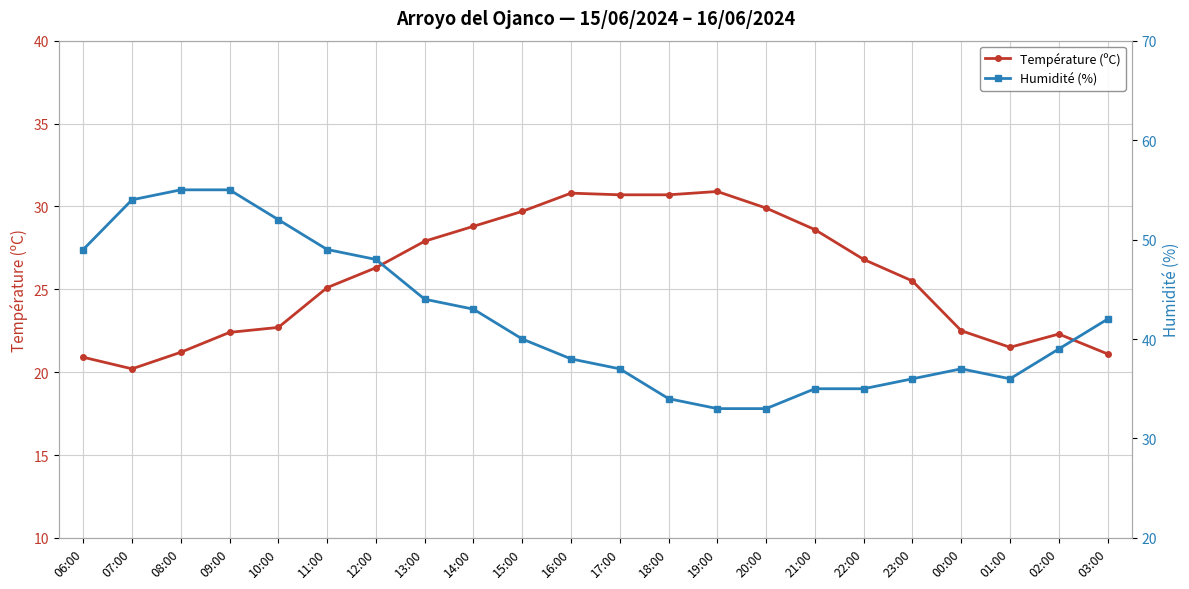

Rank the series at 13:00 from lowest to highest value.

Température (ºC), Humidité (%)